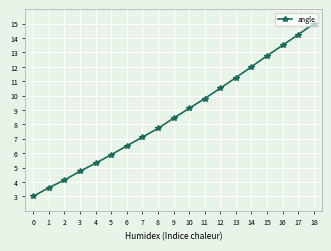

Rank the categories by value from lowest to highest.

0, 1, 2, 3, 4, 5, 6, 7, 8, 9, 10, 11, 12, 13, 14, 15, 16, 17, 18